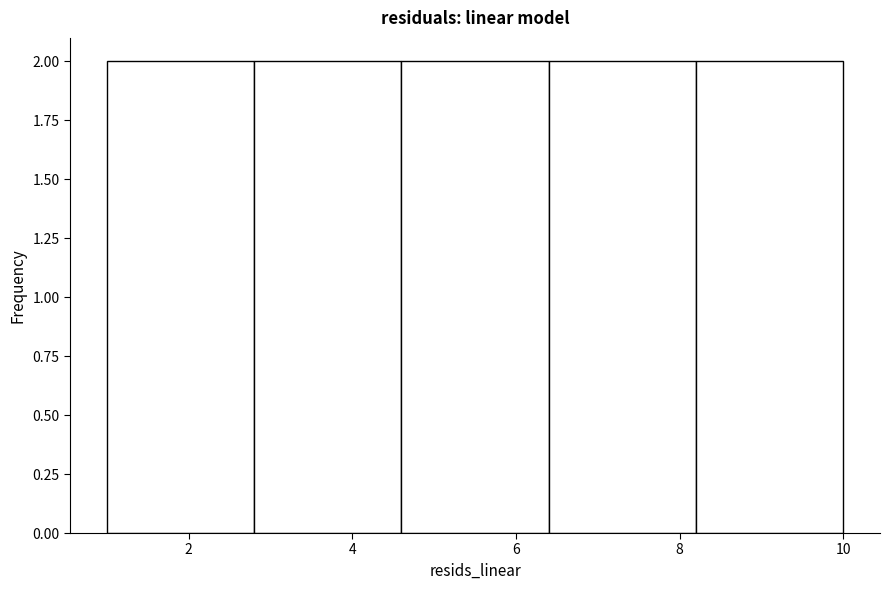

What is the height of the bar covering 8.2 to 10.0 on the x-axis? The values are not printed on the chart, so give them approximately, as read against the axis.

2